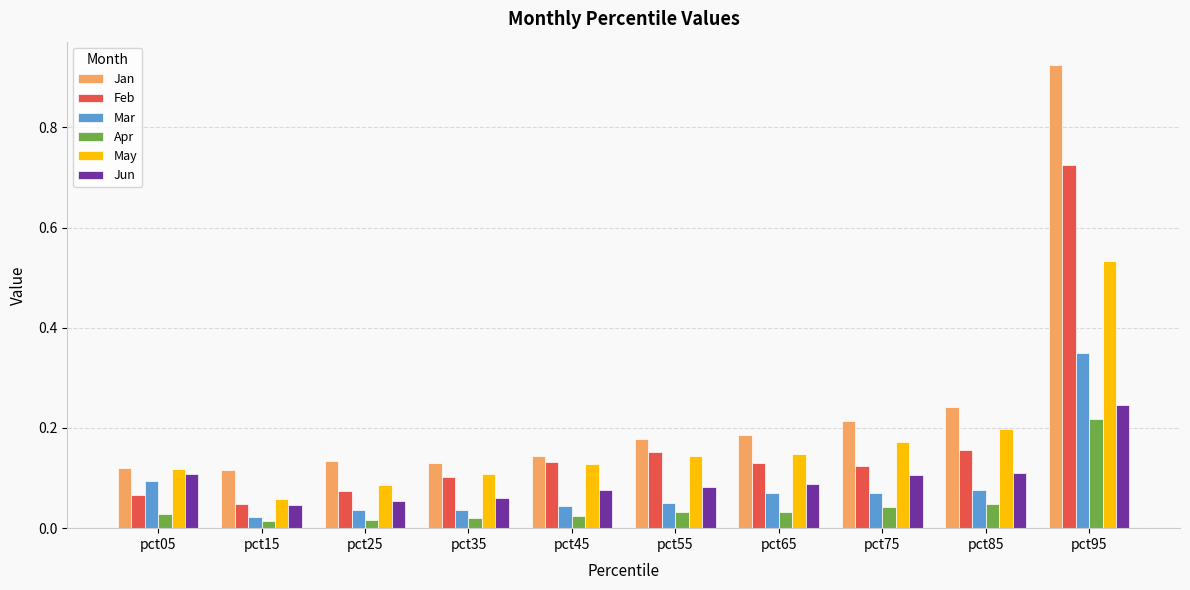

Which category has the highest value across all series?

pct95